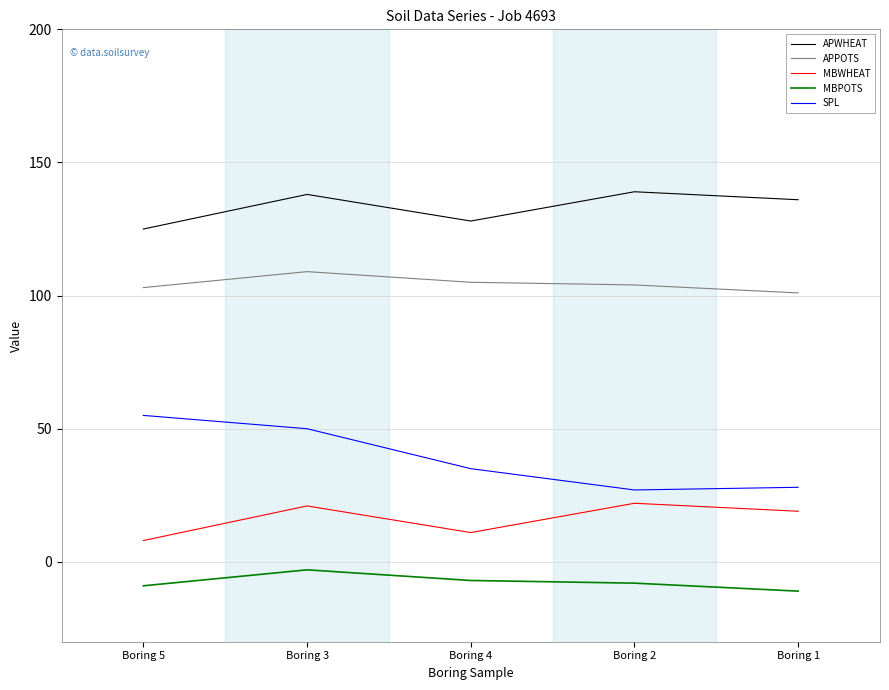

What position from the left is Boring 5?

1